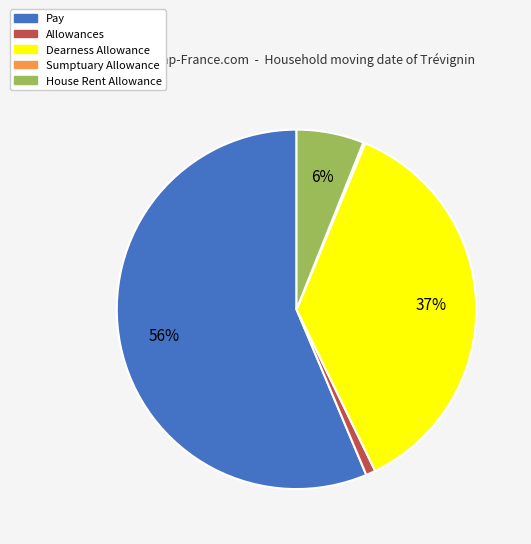

Which has a higher value, Dearness Allowance or Pay?

Pay